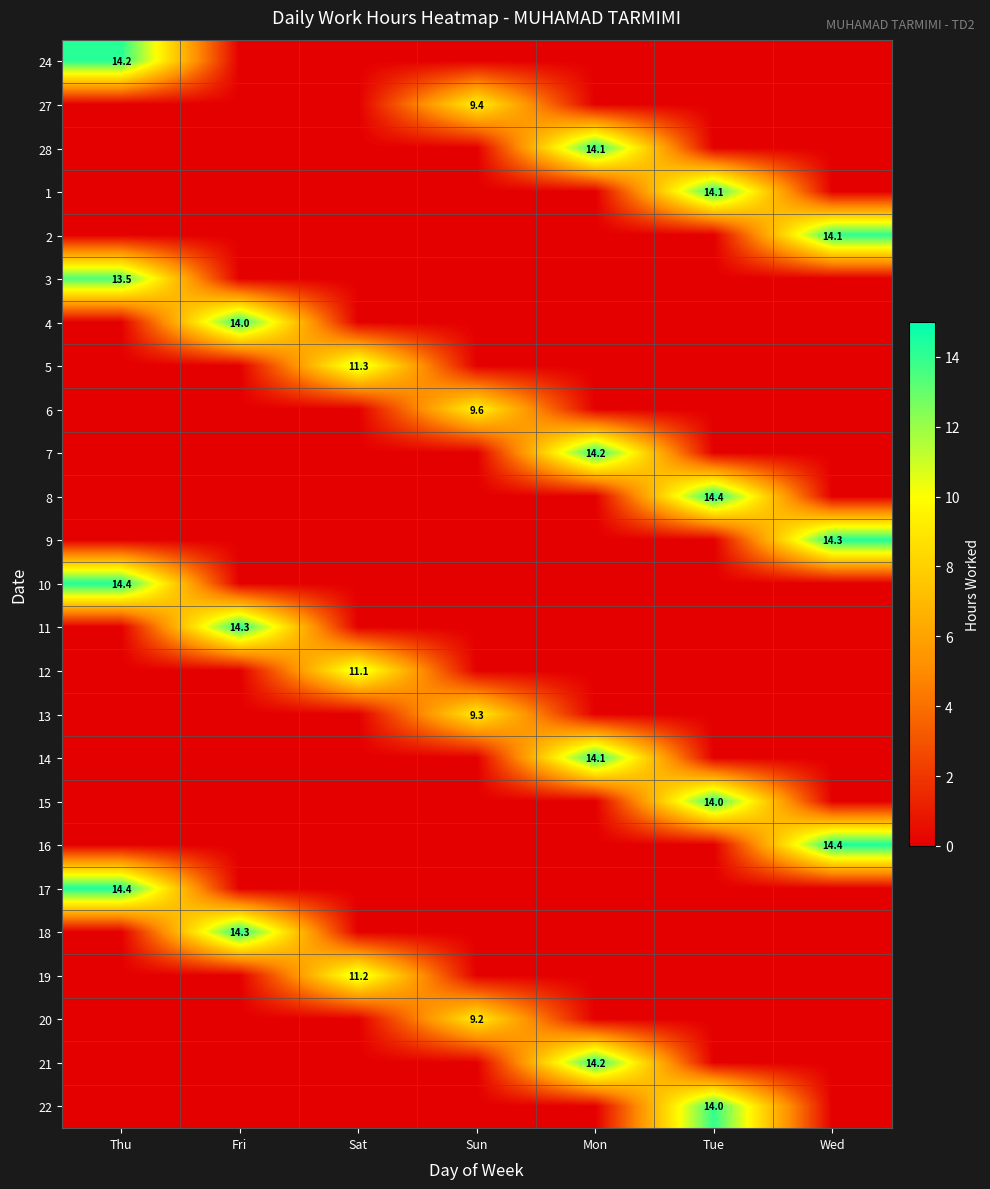

The 21 series shows 4.8 at Wed. True or false?

False